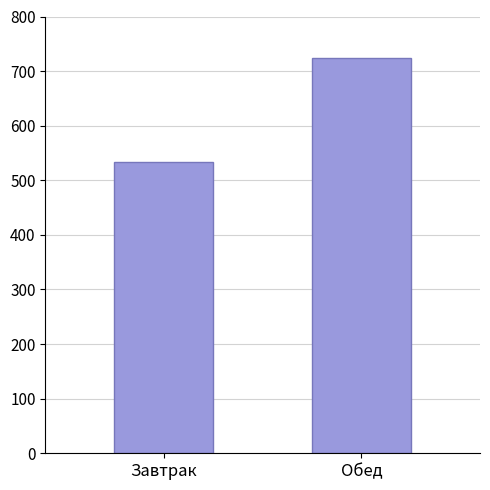

Reading right to left, transcribe all the data shown in this chart.

Обед=723.8	Завтрак=534.2